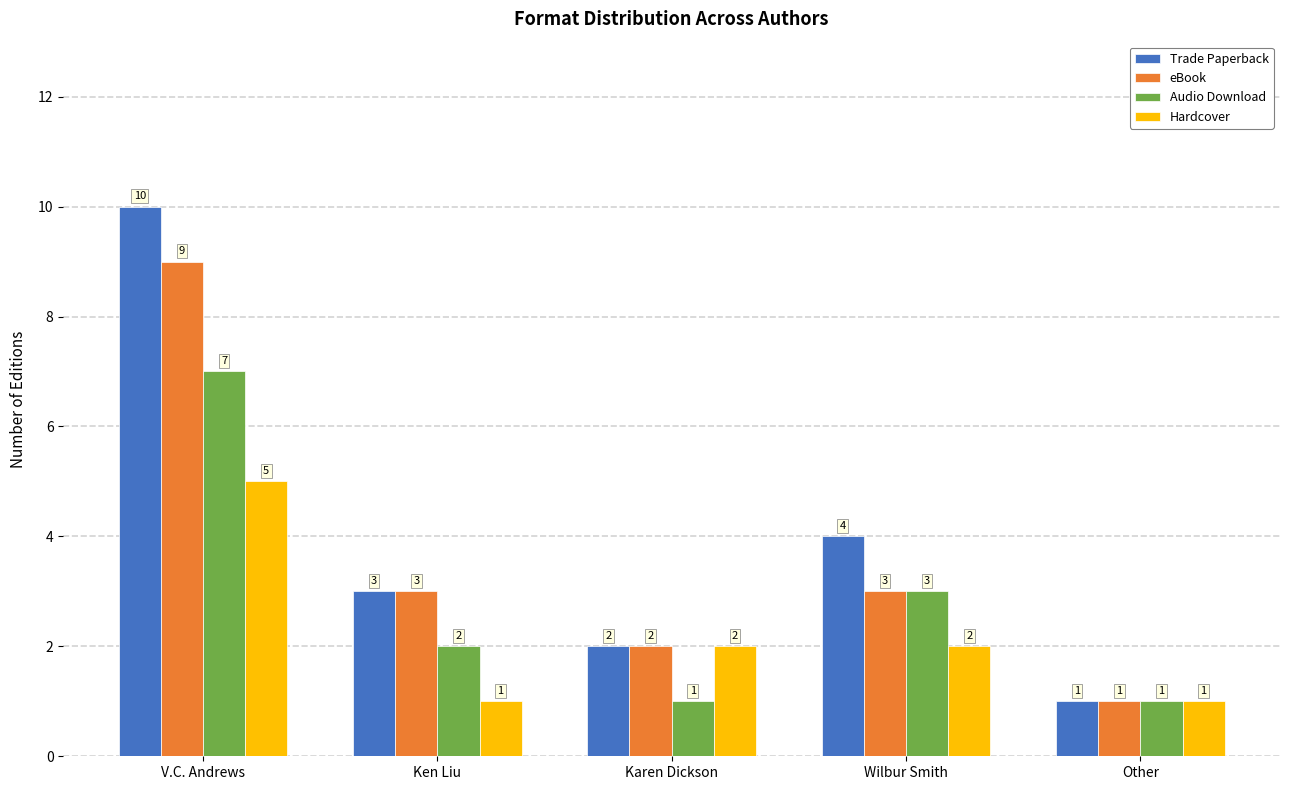

What is the greatest value displayed?

10